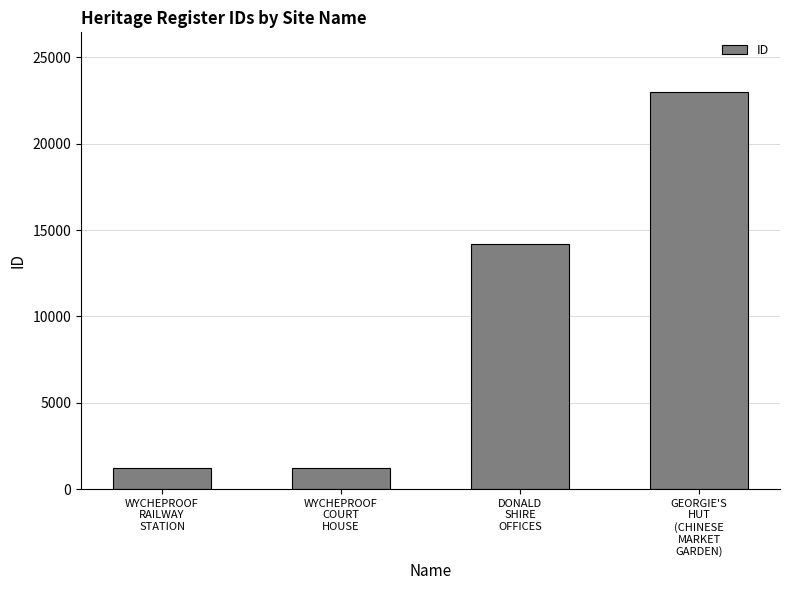

What is the ratio of the value at DONALD
SHIRE
OFFICES to the value at GEORGIE'S
HUT
(CHINESE
MARKET
GARDEN)?

0.6